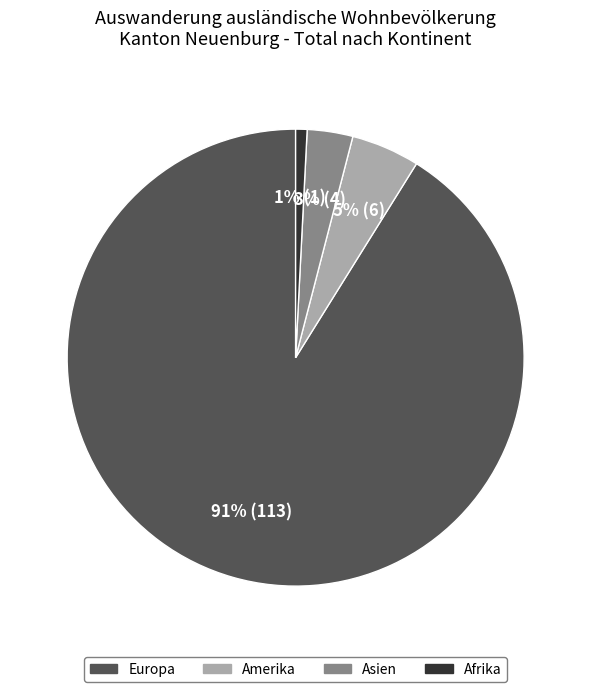

Count the number of slices in the pie.

4